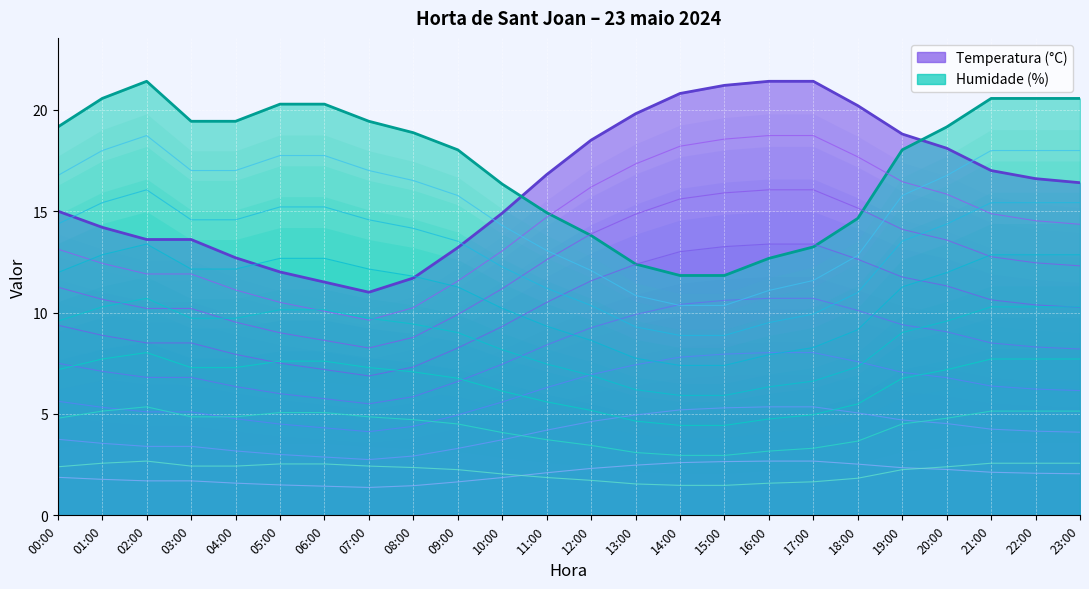

Reading left to right, transcribe all the data shown in this chart.

Temperatura (°C): 00:00=15.0	01:00=14.2	02:00=13.6	03:00=13.6	04:00=12.7	05:00=12.0	06:00=11.5	07:00=11.0	08:00=11.7	09:00=13.2	10:00=14.9	11:00=16.8	12:00=18.5	13:00=19.8	14:00=20.8	15:00=21.2	16:00=21.4	17:00=21.4	18:00=20.2	19:00=18.8	20:00=18.1	21:00=17.0	22:00=16.6	23:00=16.4
Humidade (%): 00:00=19.1	01:00=20.6	02:00=21.4	03:00=19.4	04:00=19.4	05:00=20.3	06:00=20.3	07:00=19.4	08:00=18.9	09:00=18.0	10:00=16.3	11:00=14.9	12:00=13.8	13:00=12.4	14:00=11.8	15:00=11.8	16:00=12.7	17:00=13.2	18:00=14.6	19:00=18.0	20:00=19.1	21:00=20.6	22:00=20.6	23:00=20.6